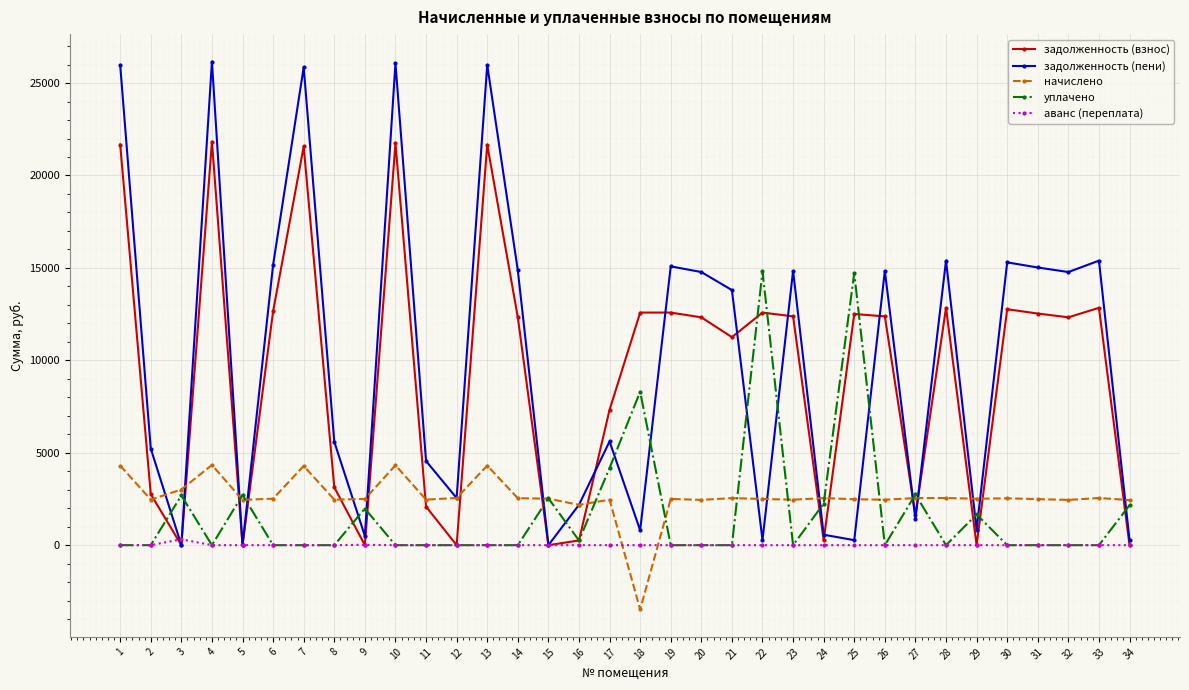

Where is the first local minimum for задолженность (пени)?

3